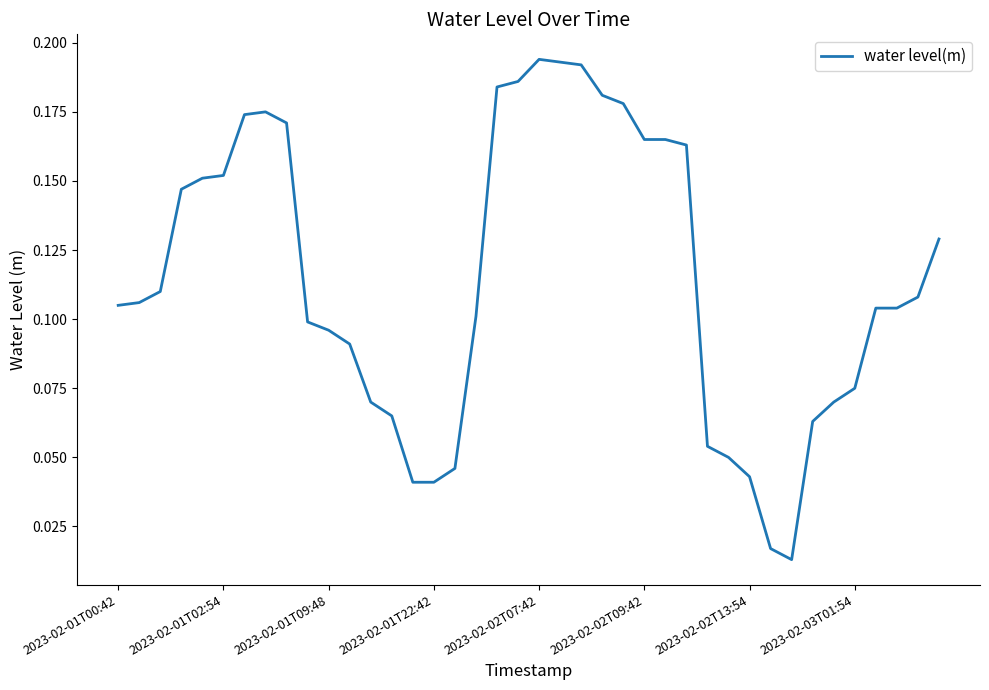

How many lines are shown in the chart?

1